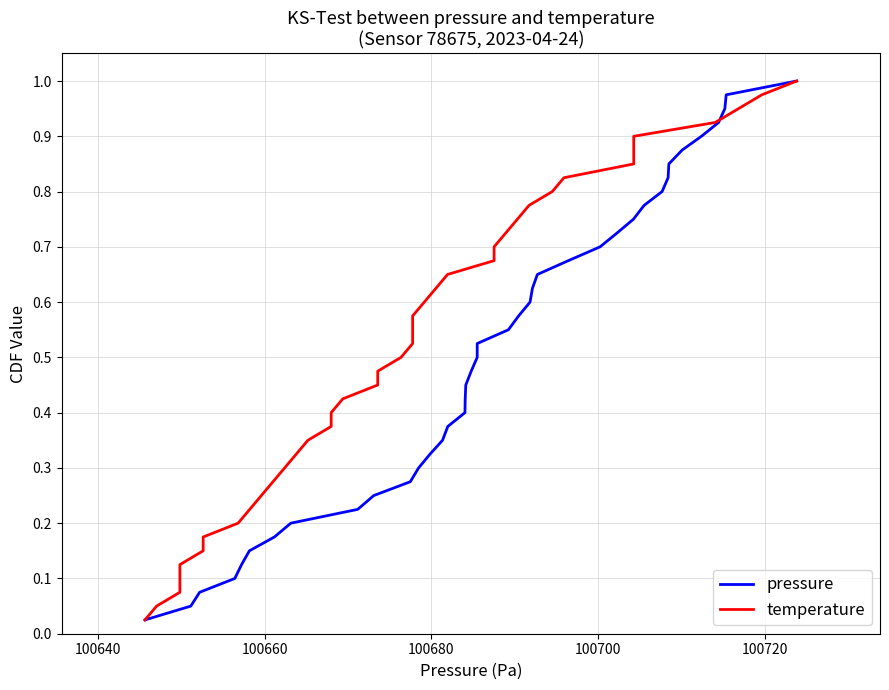

What are all the series names shown in the legend?

pressure, temperature